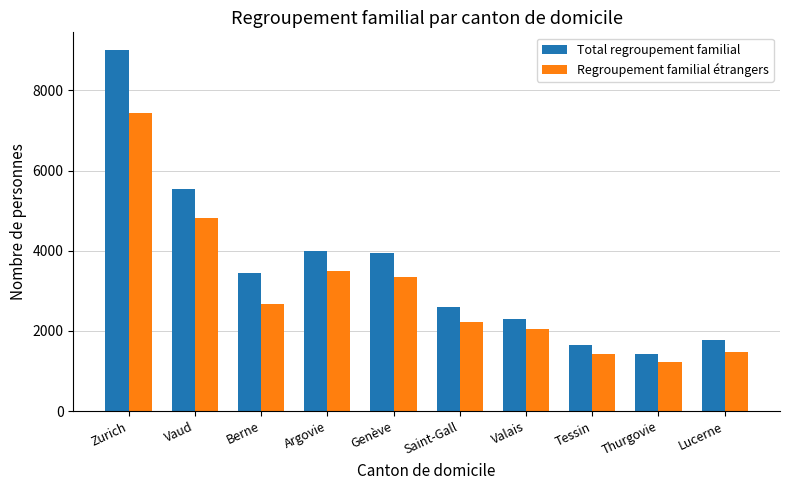

Which series has the largest range (max minus min)?

Total regroupement familial